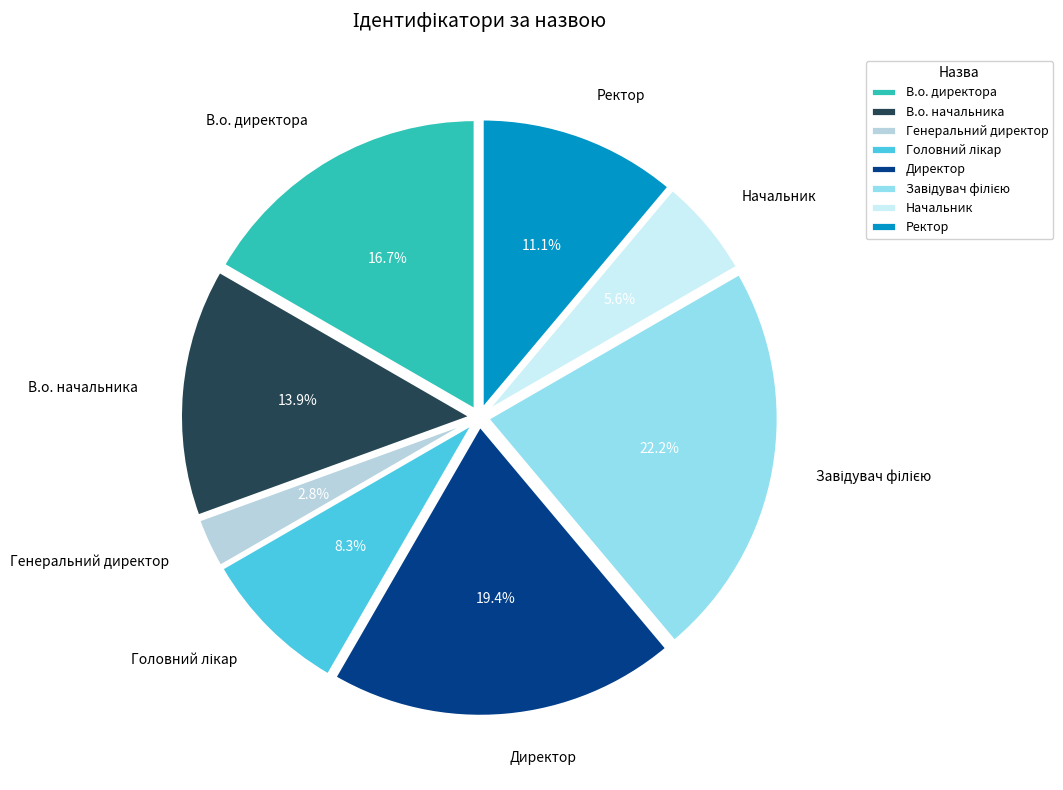

How many segments does this pie chart have?

8